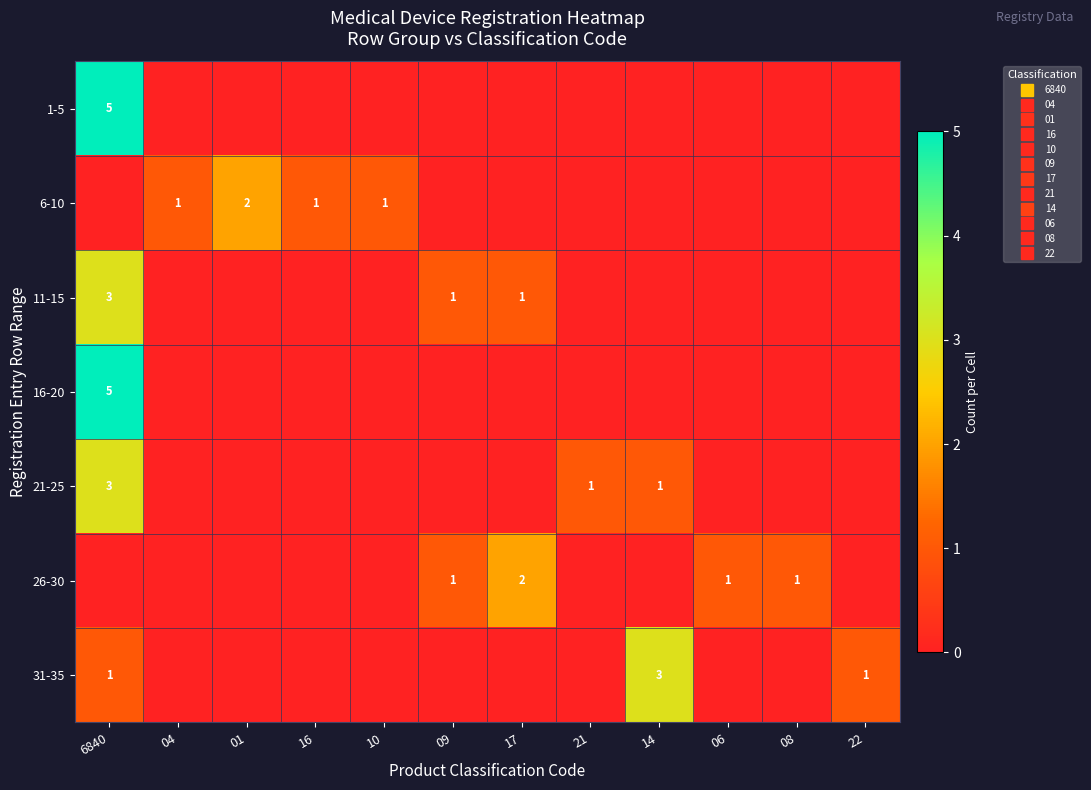

At which label is 11-15 closest to 1?

09